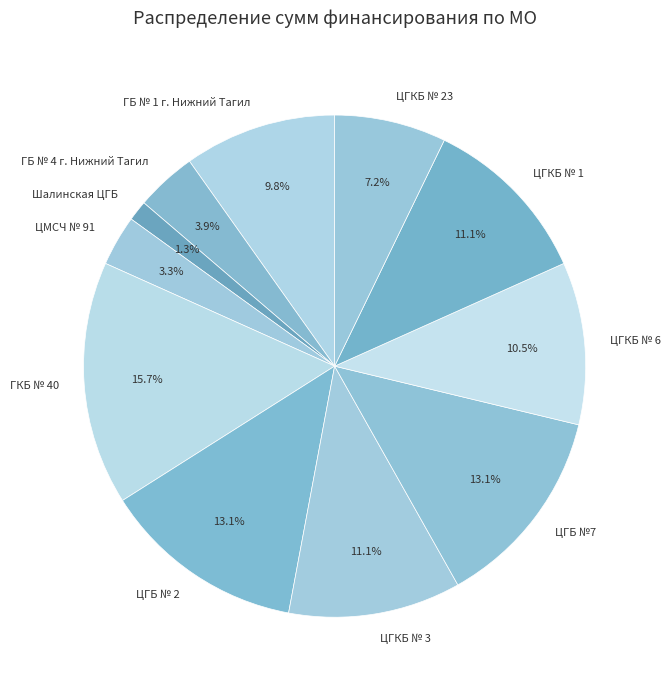

Which slice is the largest?

ГКБ № 40